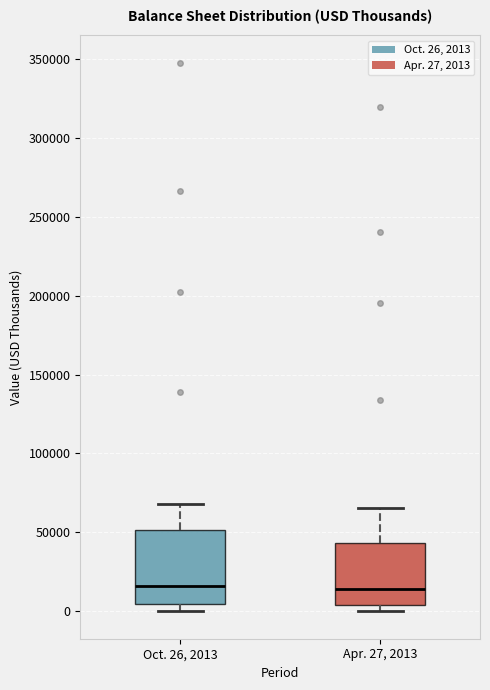

Reading left to right, read every box against the y-axis: the position of its median line, the range the box covers, and the ends of its whiskers. The values are not printed on the chart, so give them approximately, as read against the axis.

Oct. 26, 2013: median 15000, box 5000 to 50000, whiskers 0 to 70000
Apr. 27, 2013: median 15000, box 5000 to 45000, whiskers 0 to 65000